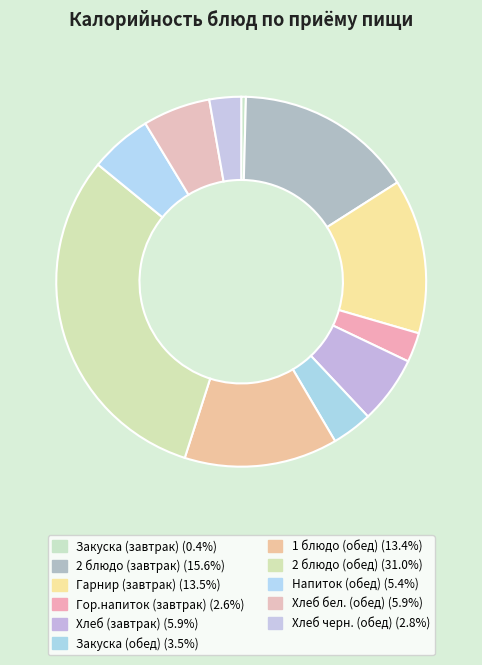

How many segments does this pie chart have?

11